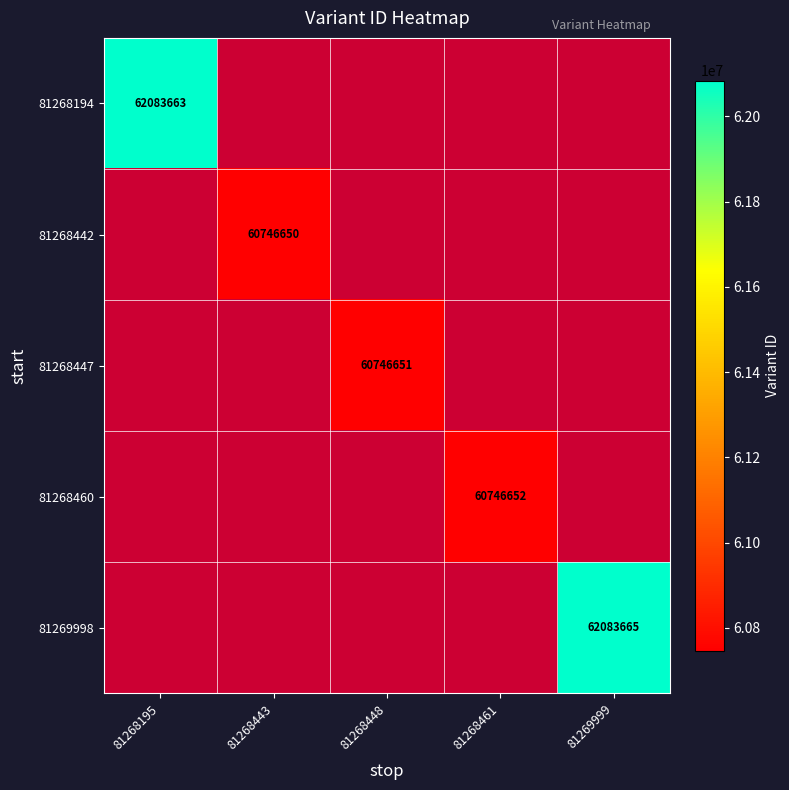

Is the value of 81268194 at 81268448 greater than the value of 81268447 at 81268195?

No